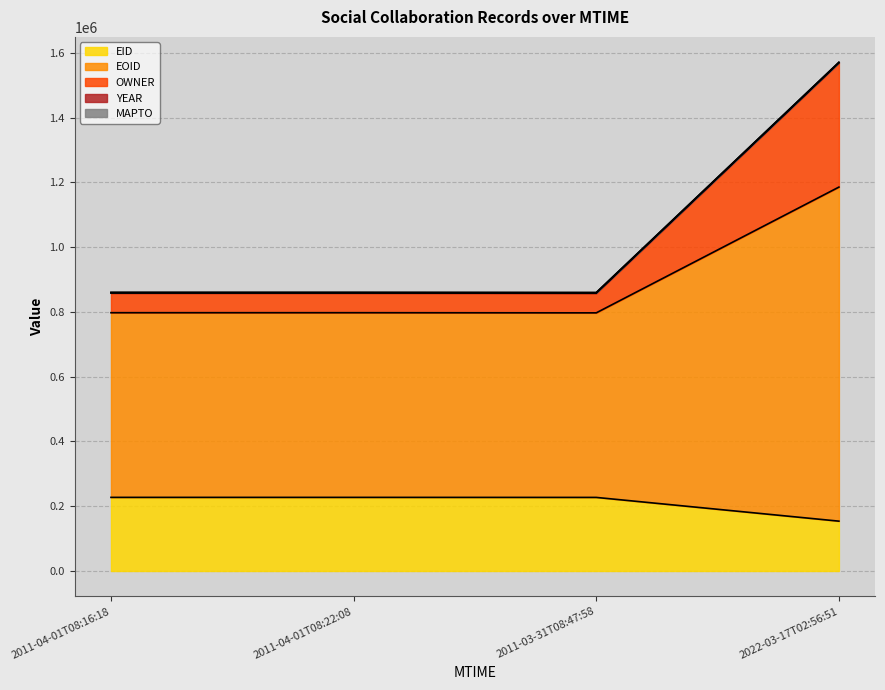

The value of OWNER at 2011-03-31T08:47:58 is 859650. True or false?

True